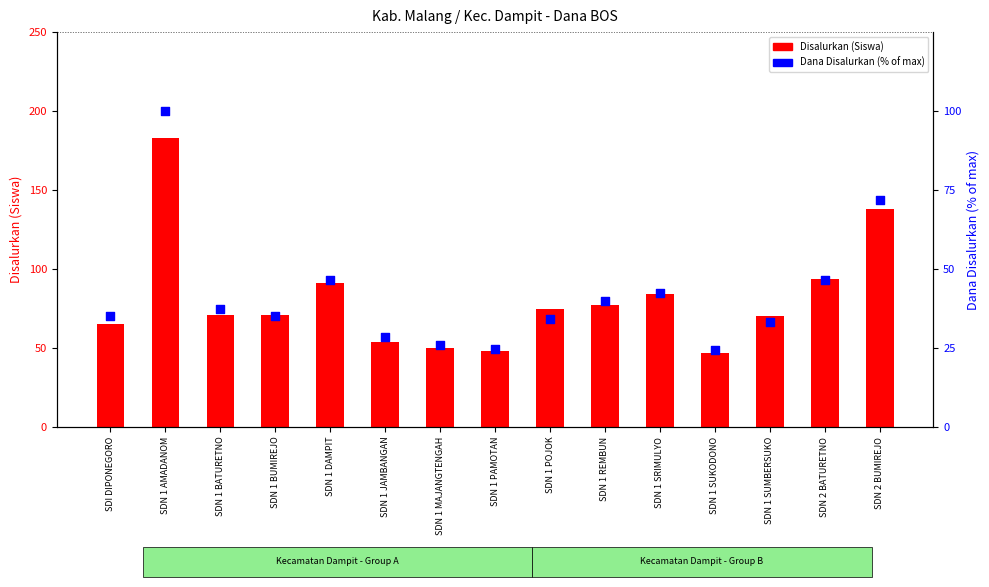

What are all the series names shown in the legend?

Disalurkan (Siswa), Dana Disalurkan (% of max)